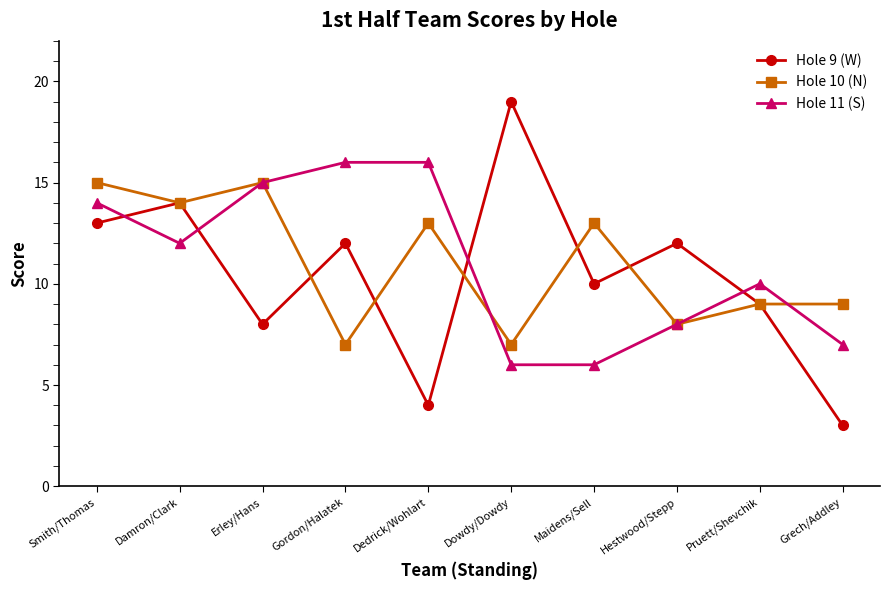

What is the label of the 2nd point from the left?

Damron/Clark